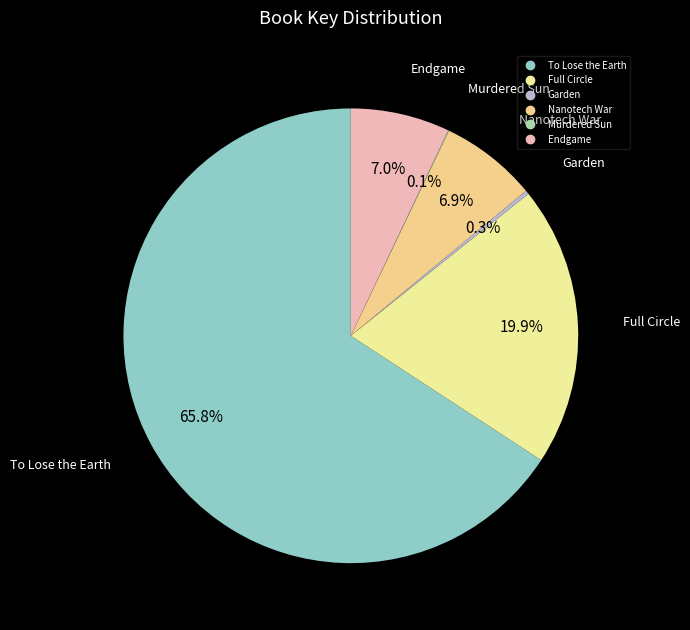

Which category has the biggest portion of the pie?

To Lose the Earth